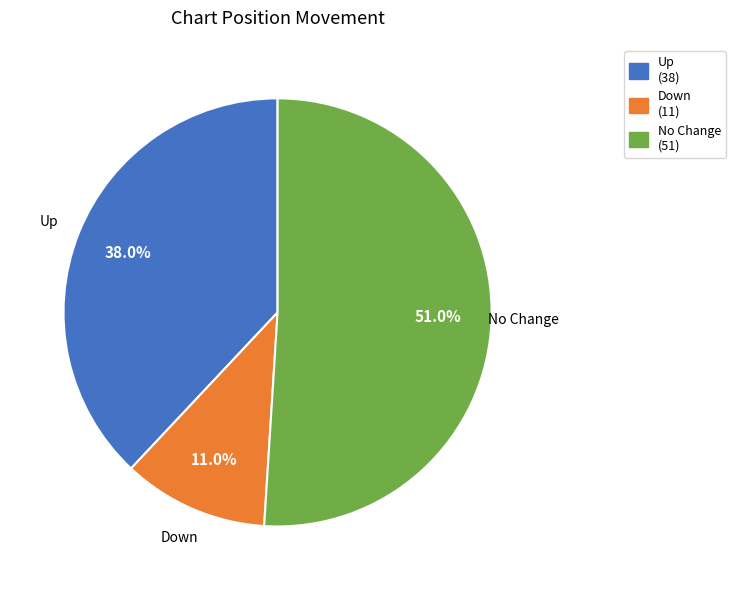

To the nearest percent, what is the average slice percentage?

33%